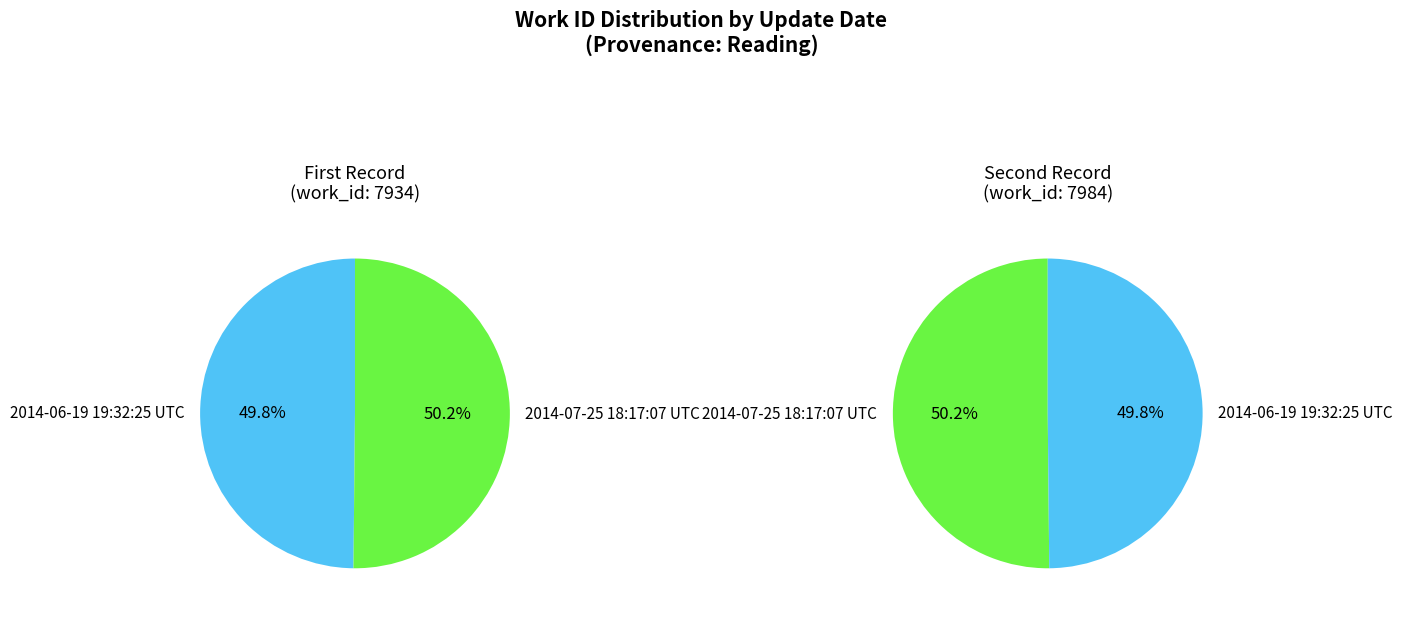

How much of the chart is everything except 2014-06-19 19:32:25 UTC?

50.2%